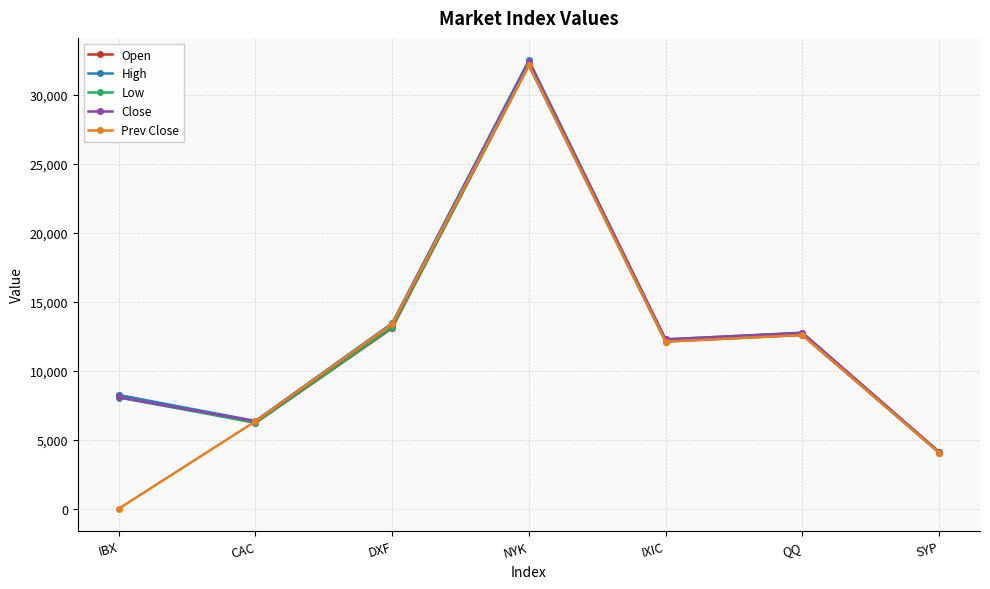

Which series has the widest spread of values?

Prev Close